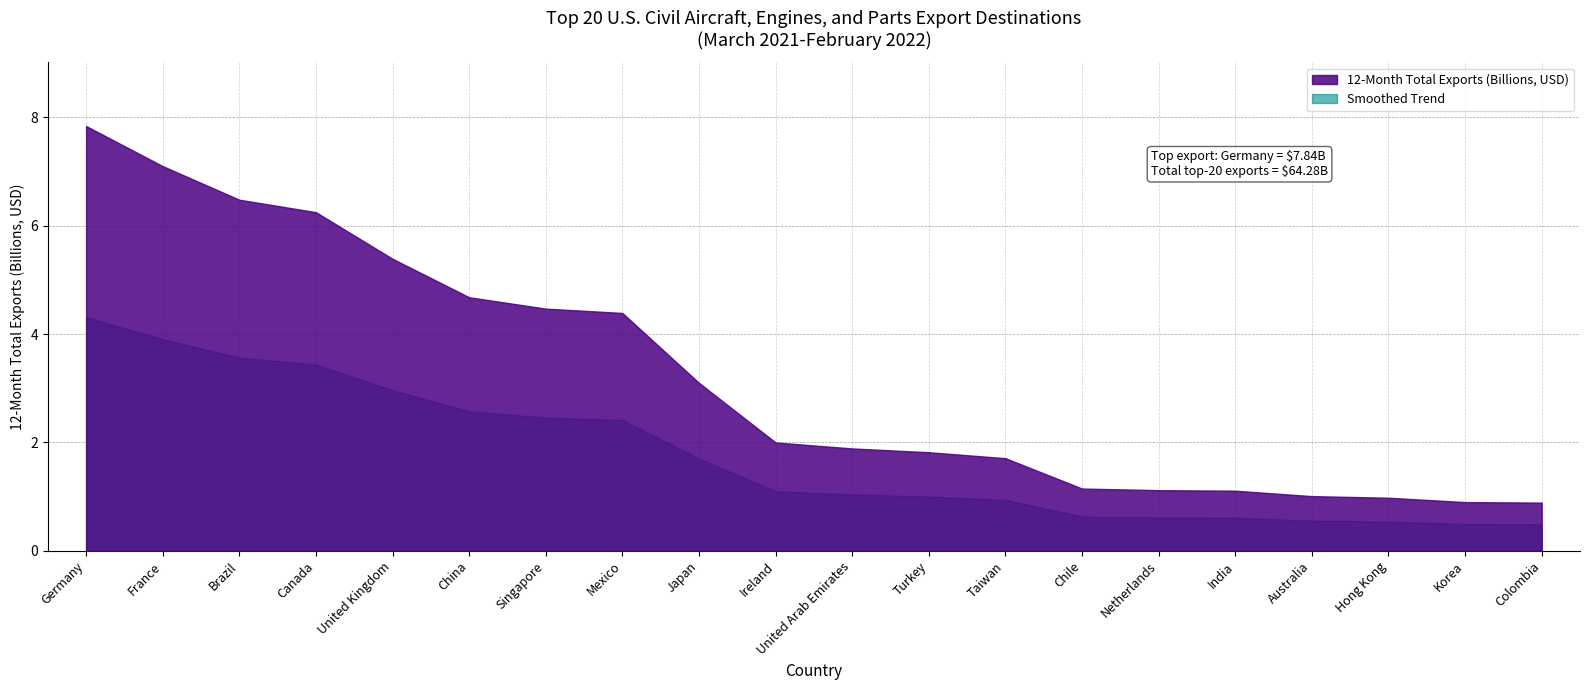

The chart shows a value of 1.9 at United Arab Emirates. True or false?

True